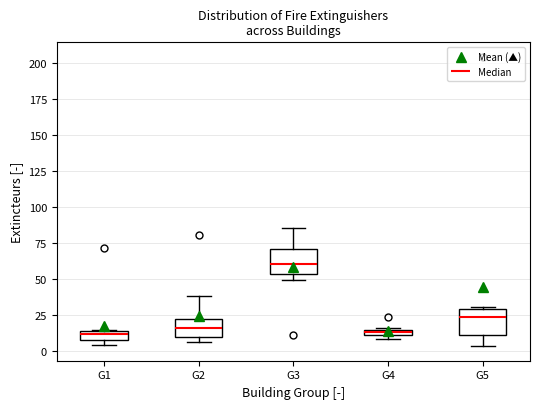

Where does the upper whisker of the box for G2 end on the y-axis? The values are not printed on the chart, so give them approximately, as read against the axis.

40